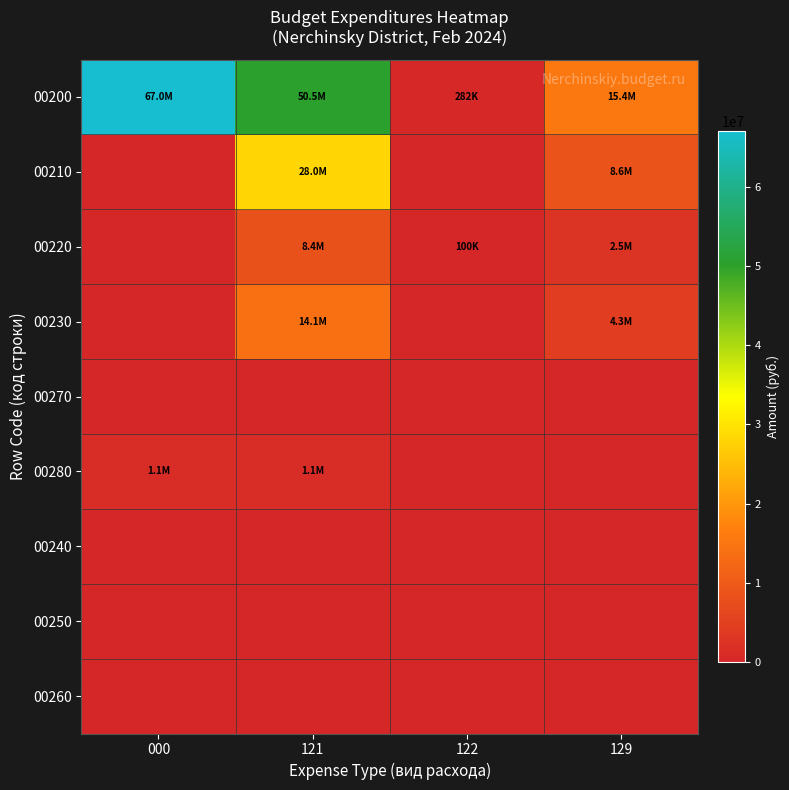

At 129, list the series in order from smallest to largest.

00270, 00280, 00240, 00250, 00260, 00220, 00230, 00210, 00200